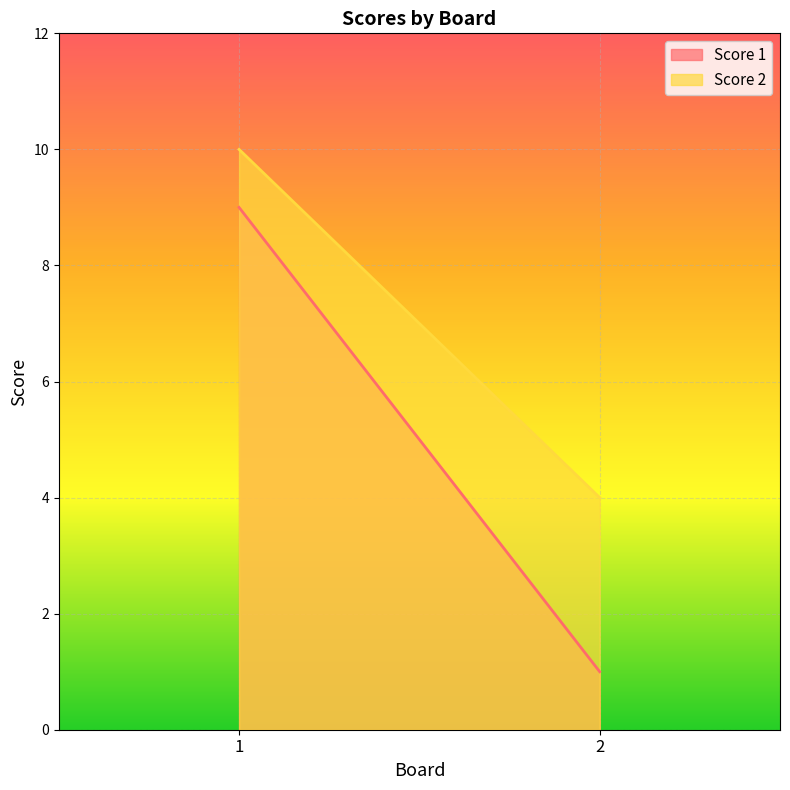

Reading left to right, what are all the values shown in this chart?

Score 1: 9	1
Score 2: 10	4